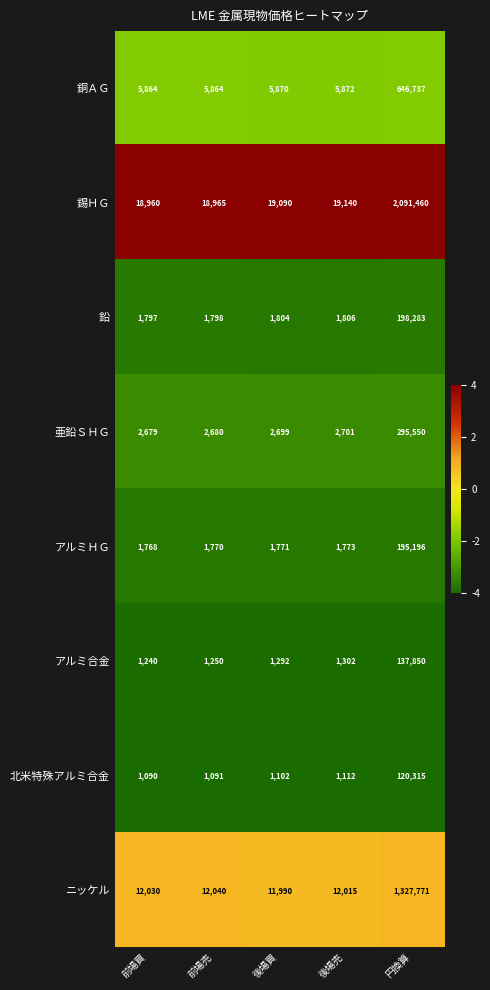

Rank the series at 前場売 from lowest to highest value.

北米特殊アルミ合金, アルミ合金, アルミＨＧ, 鉛, 亜鉛ＳＨＧ, 銅ＡＧ, ニッケル, 錫ＨＧ